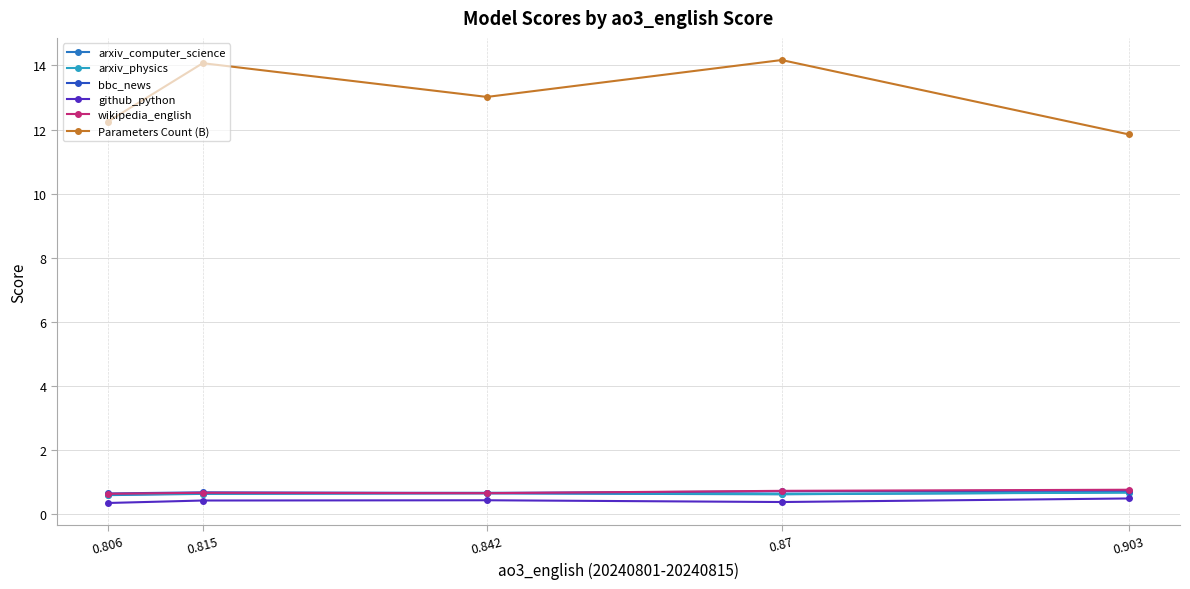

What is the label of the 1st point from the right?

0.903